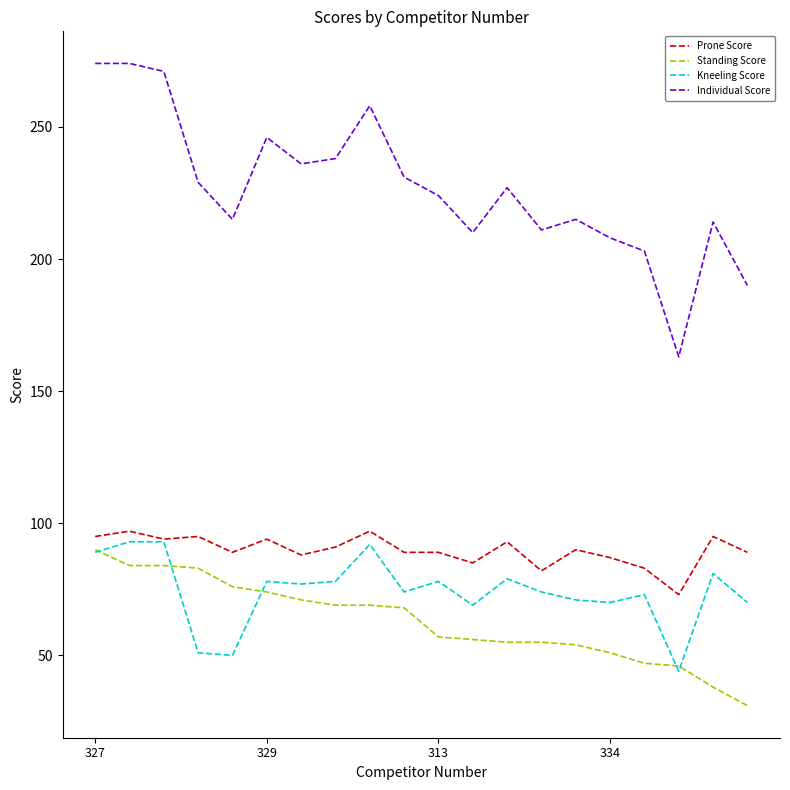

True or false: Prone Score and Individual Score intersect in this chart.

False